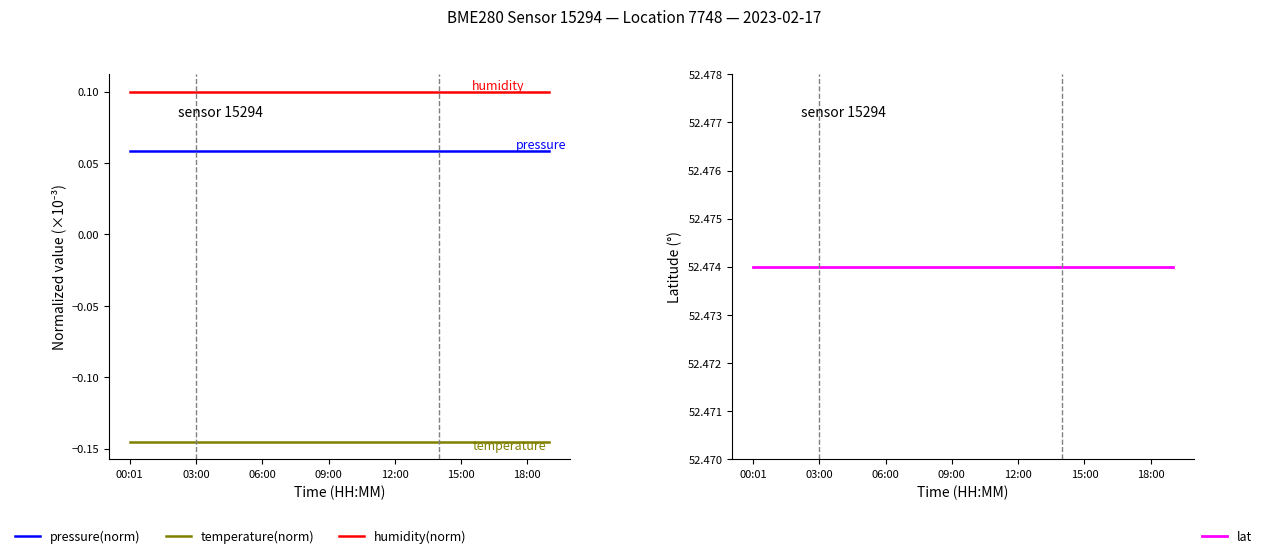

Which series has the largest range (max minus min)?

pressure(norm)